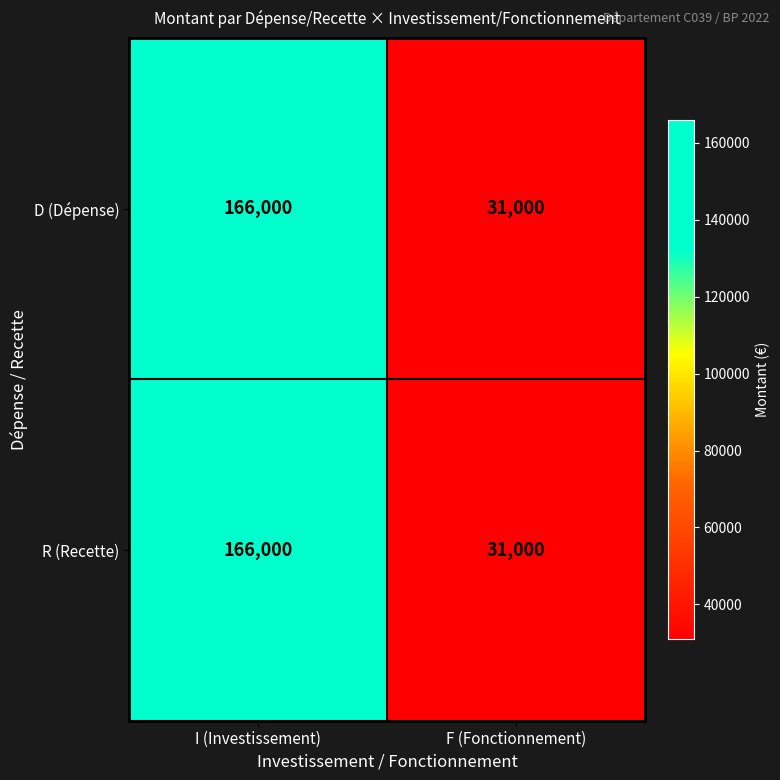

What is the average value of the D (Dépense) series?

98500